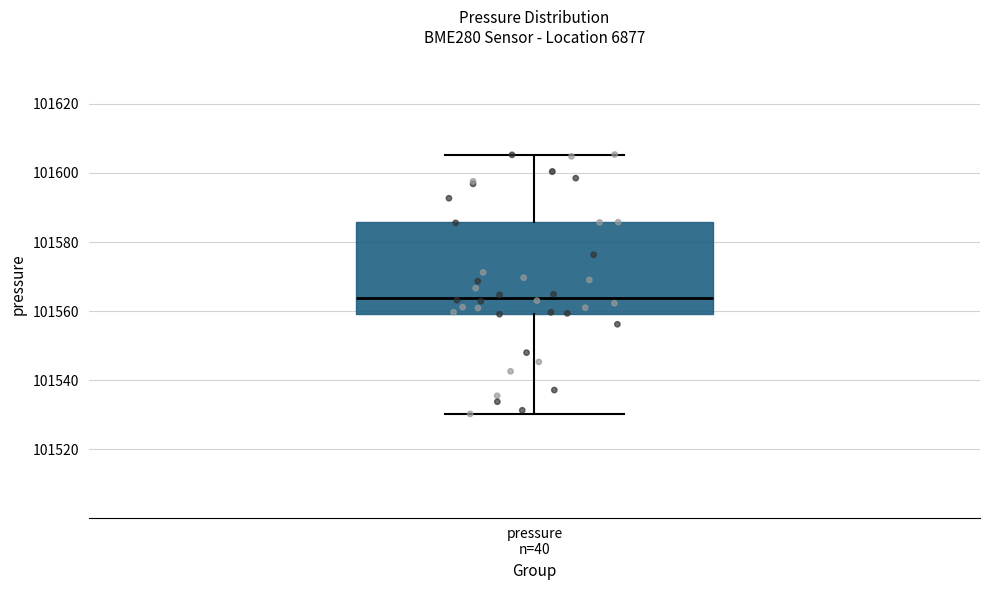

Read this box plot against the y-axis: the position of the median line, the range covered by the box, and the ends of both whiskers. The values are not printed on the chart, so give them approximately, as read against the axis.

median 101564, box 101560 to 101586, whiskers 101530 to 101606